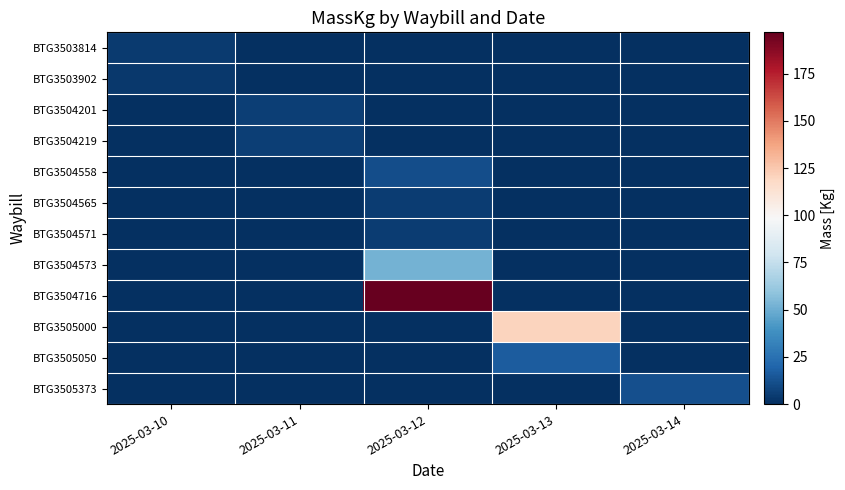

What is the total value across all series at 2025-03-12?

269.0